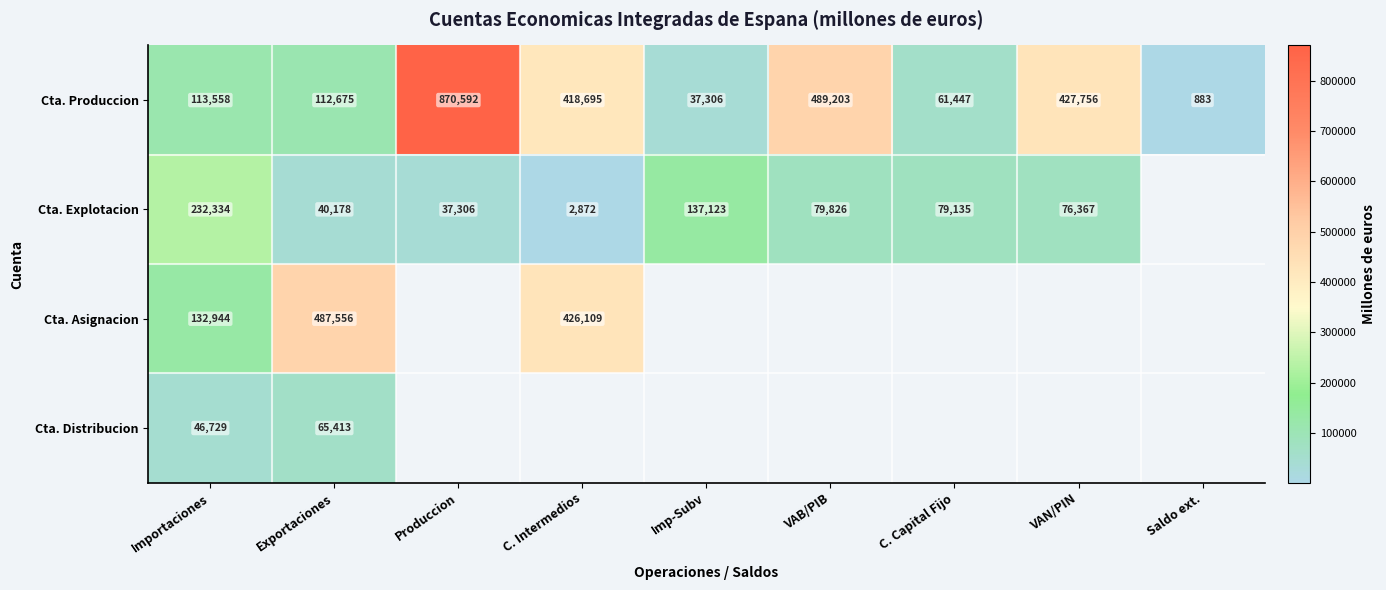

The Cta. Asignacion series shows 662001 at C. Intermedios. True or false?

False